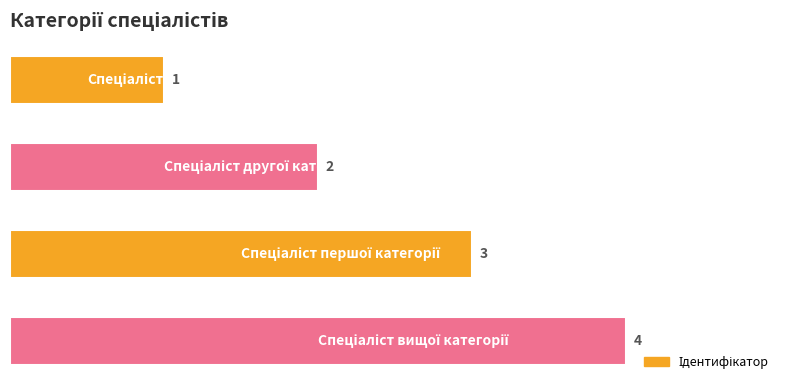

What is the greatest value displayed?

4